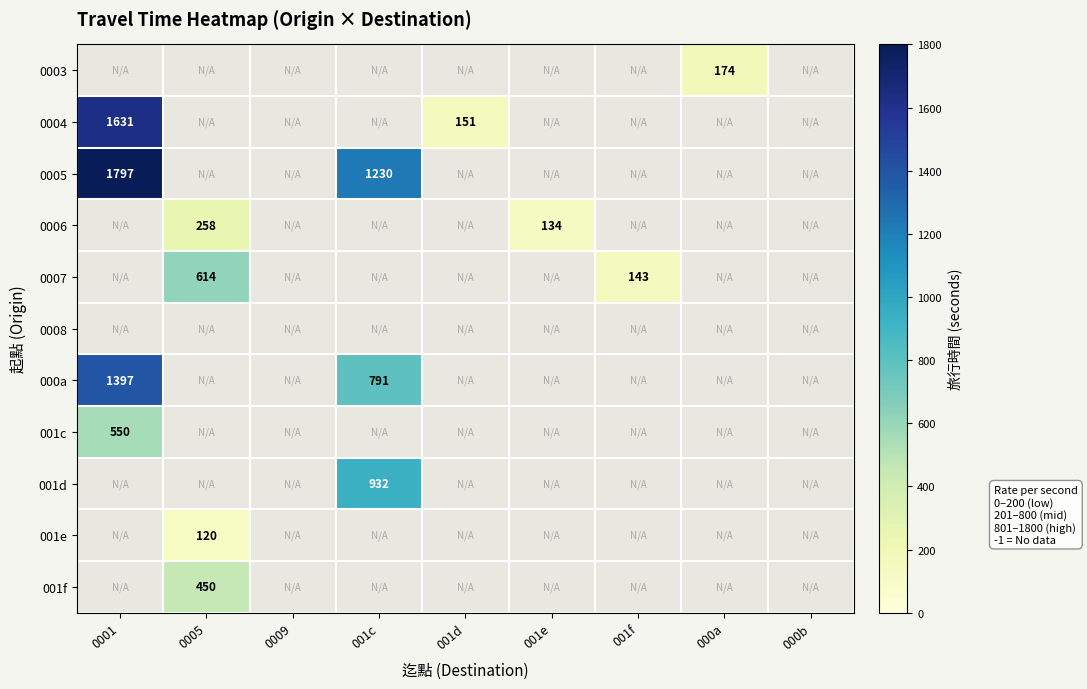

The value of 001e at 0005 is 120. True or false?

True